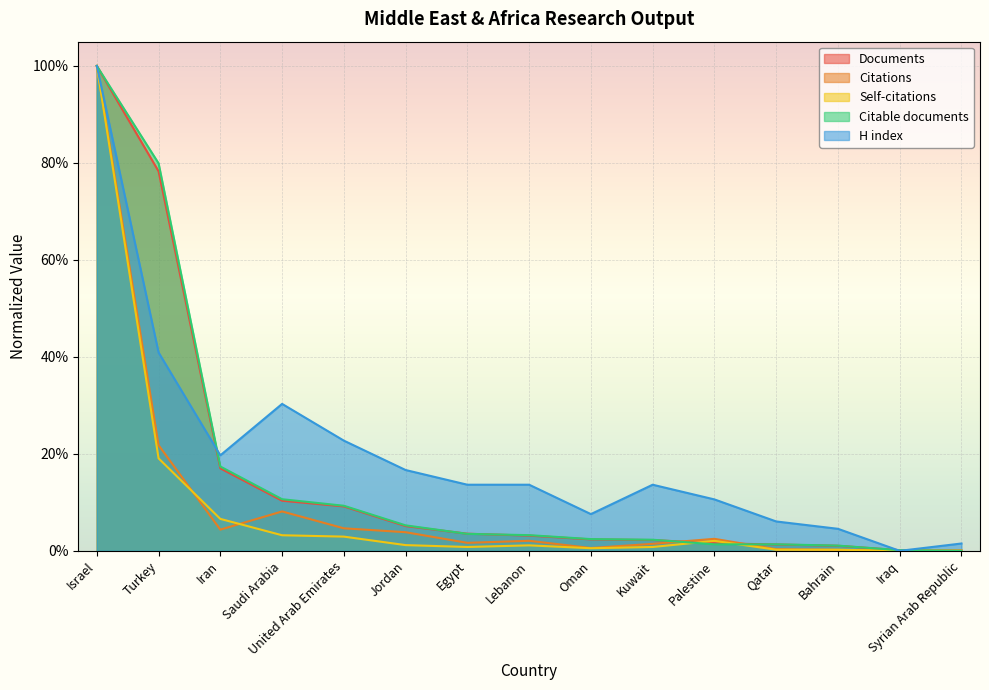

What is the sum of all Citations values?

1.5